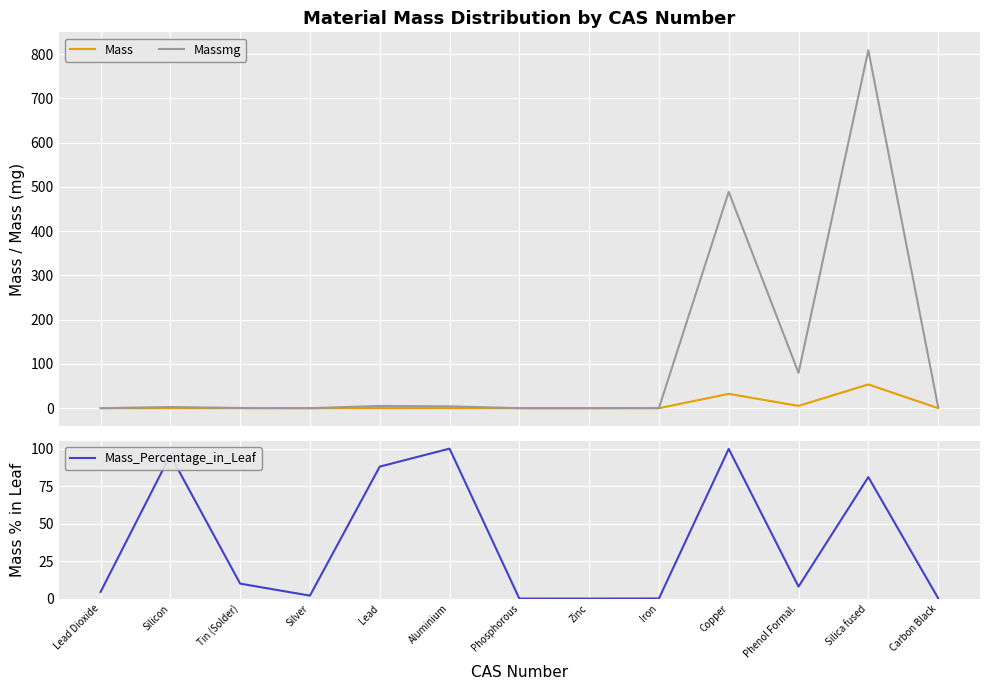

At which category is the sum across all series the highest?

Silica fused